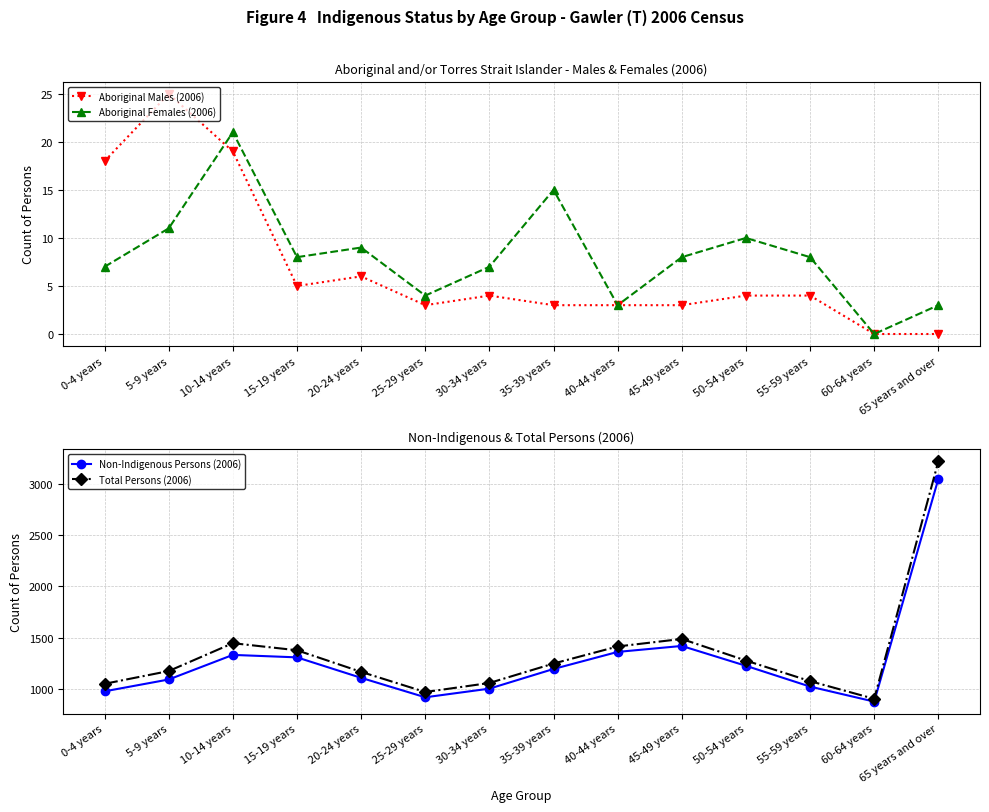

How many interior local valleys does the Aboriginal Males (2006) series have?

2